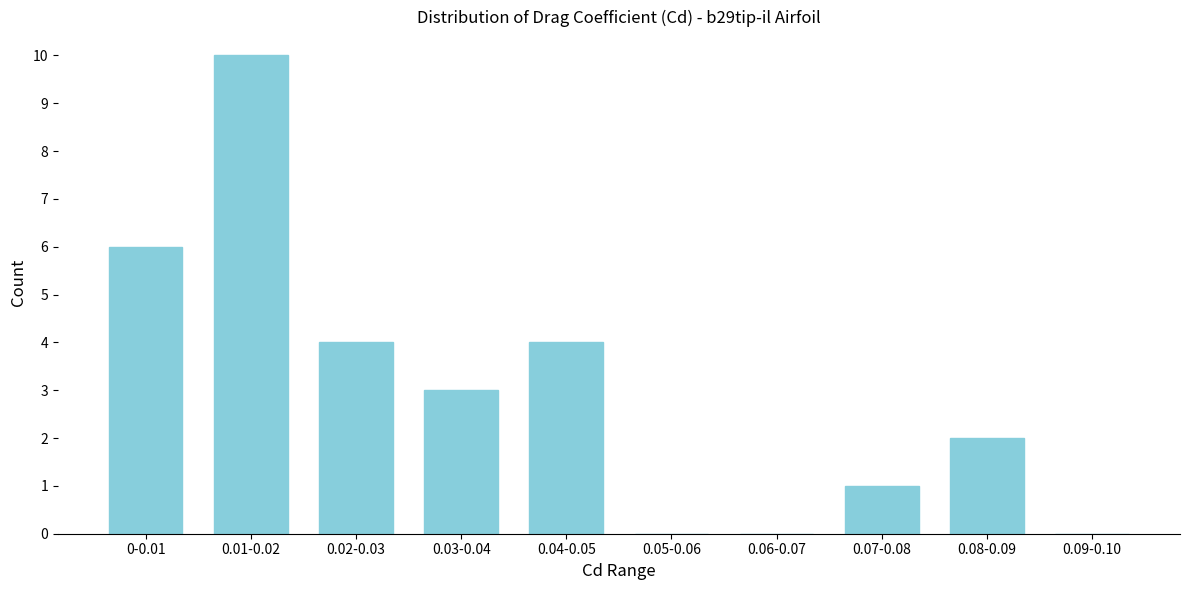

Reading left to right, transcribe all the data shown in this chart.

0-0.01=6	0.01-0.02=10	0.02-0.03=4	0.03-0.04=3	0.04-0.05=4	0.05-0.06=0	0.06-0.07=0	0.07-0.08=1	0.08-0.09=2	0.09-0.10=0